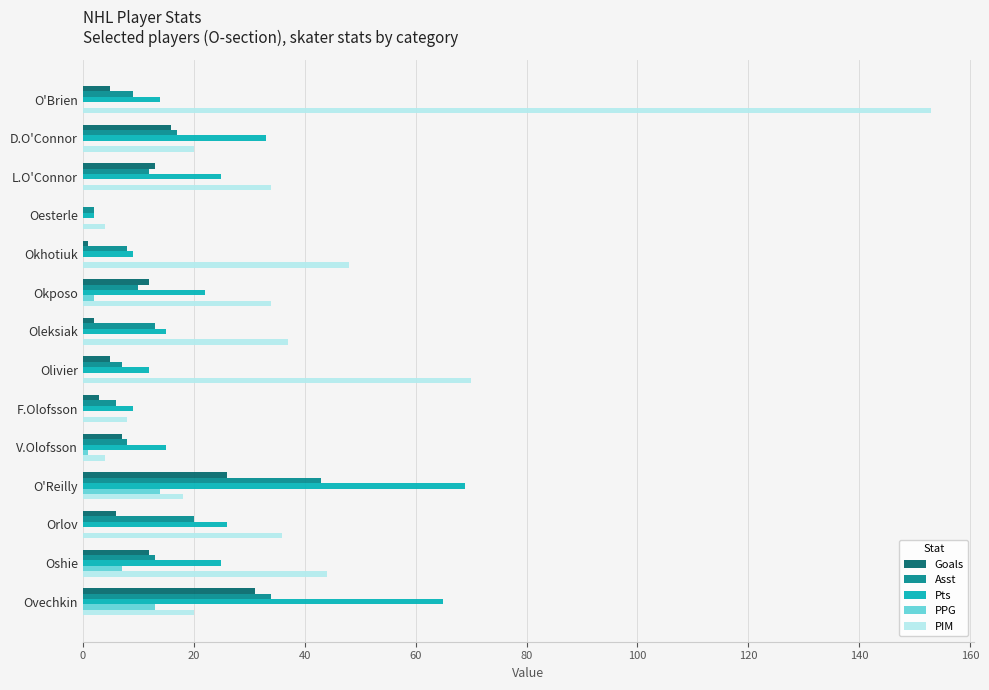

Is the value of PIM at Orlov greater than the value of PPG at Oshie?

Yes